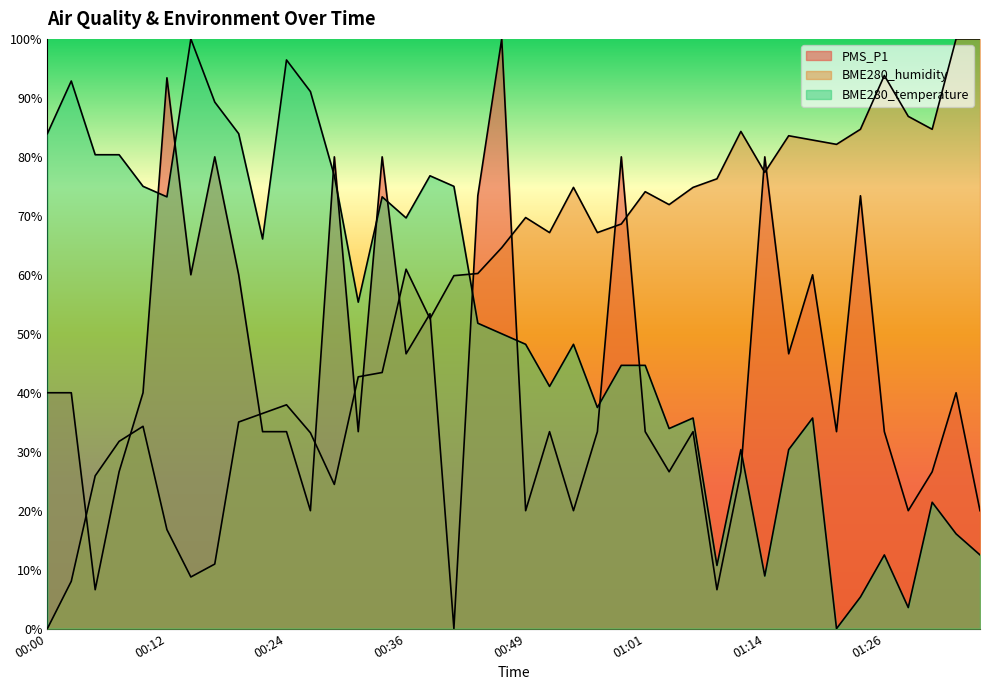

How many values in the BME280_temperature series are below 49?

20